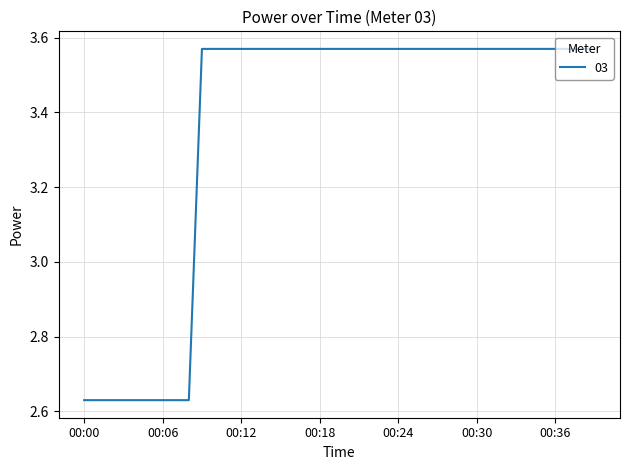

What is the difference between the maximum and minimum values?

0.9